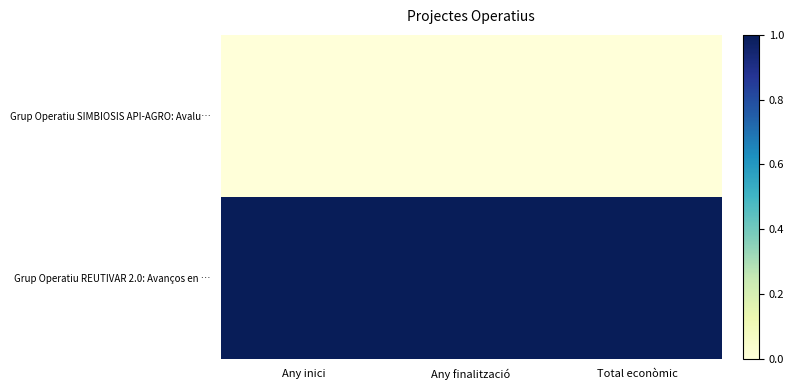

Rank the series by their maximum value, from lowest to highest.

Grup Operatiu SIMBIOSIS API-AGRO: Avalu…, Grup Operatiu REUTIVAR 2.0: Avanços en …